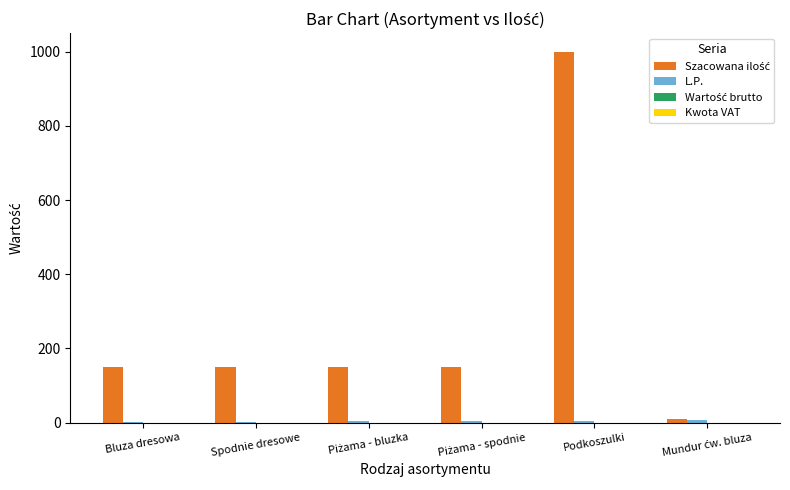

How many categories are shown in the chart?

6